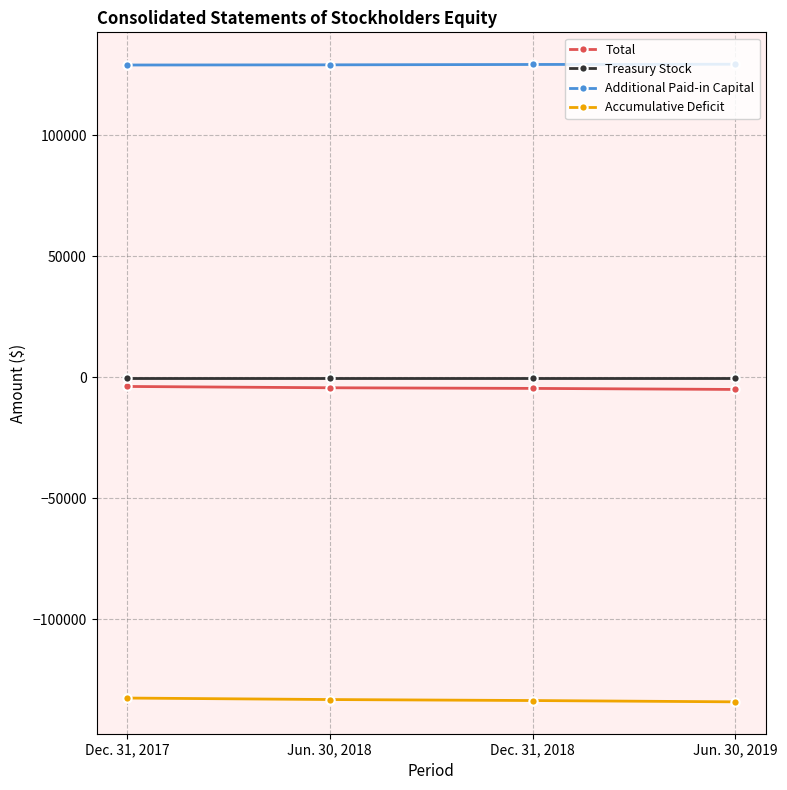

Rank the categories by Accumulative Deficit value from highest to lowest.

Dec. 31, 2017, Jun. 30, 2018, Dec. 31, 2018, Jun. 30, 2019